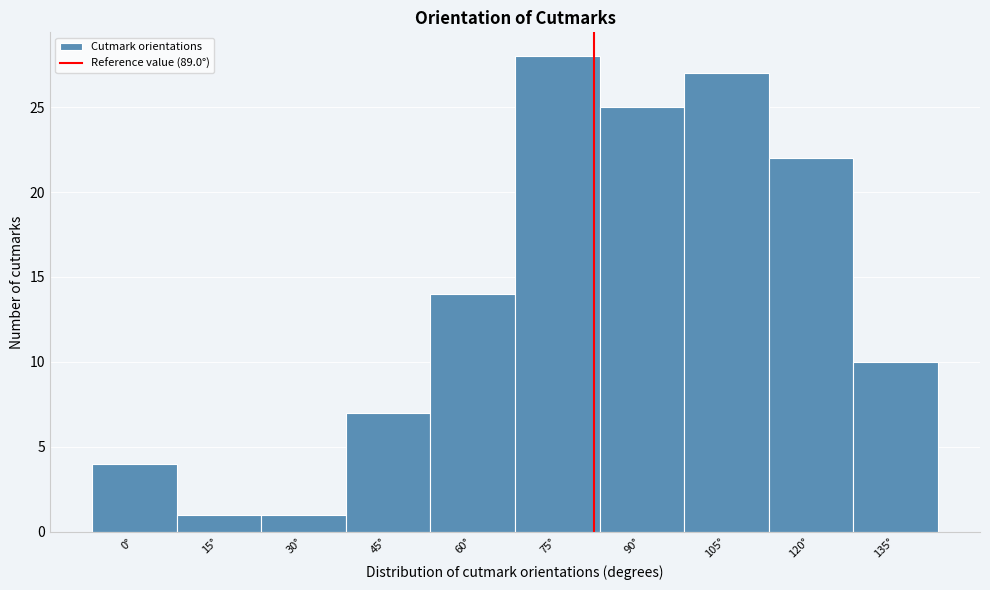

Reading left to right, list all the values displayed in this chart.

0°=4	15°=1	30°=1	45°=7	60°=14	75°=28	90°=25	105°=27	120°=22	135°=10